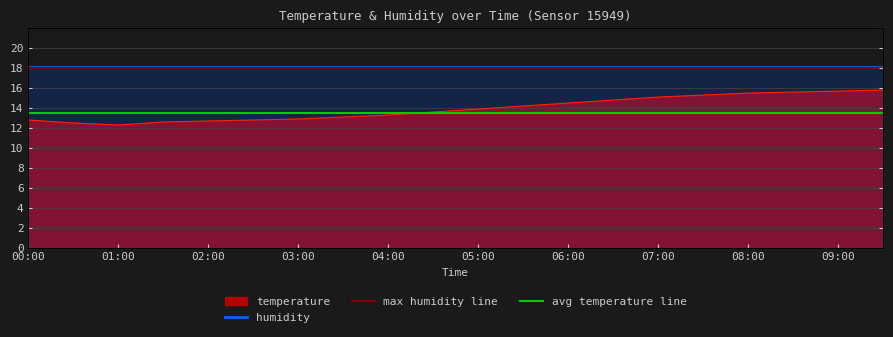

What is the change in value from 06:00 to 07:30?

+0.8